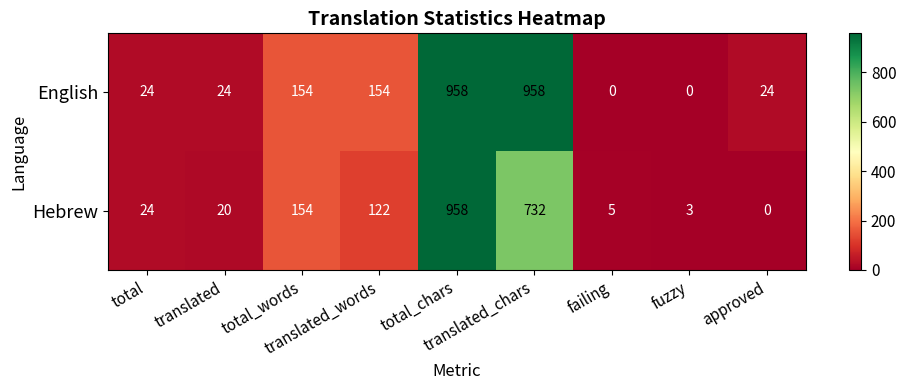

Between total_chars and translated_chars, which series saw the biggest shift?

Hebrew